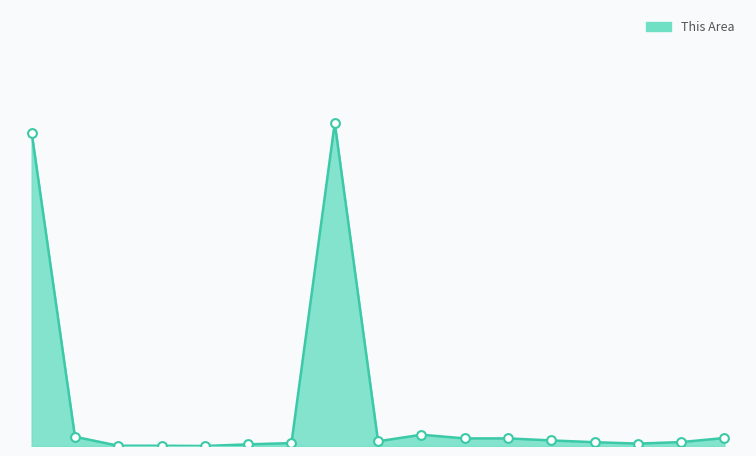

Which has a higher value, 4 or 15?

15